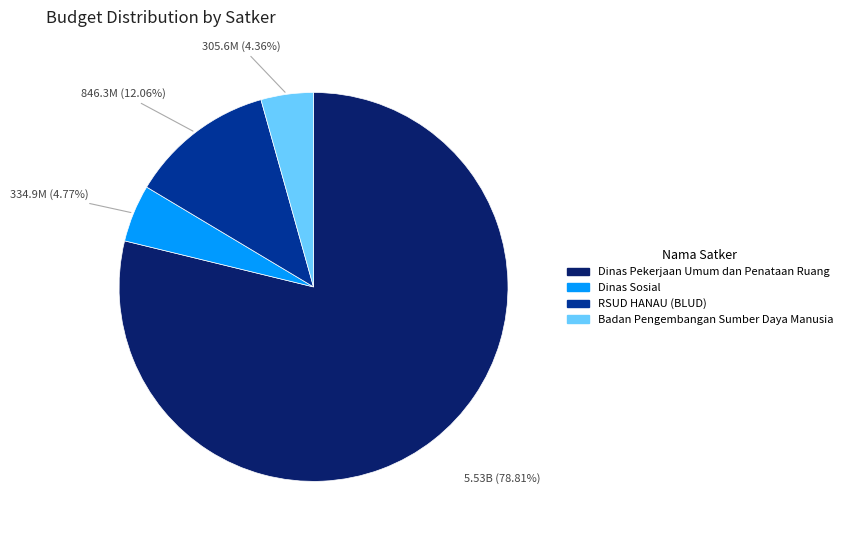

Which slice represents more than half of the pie?

Dinas Pekerjaan Umum dan Penataan Ruang